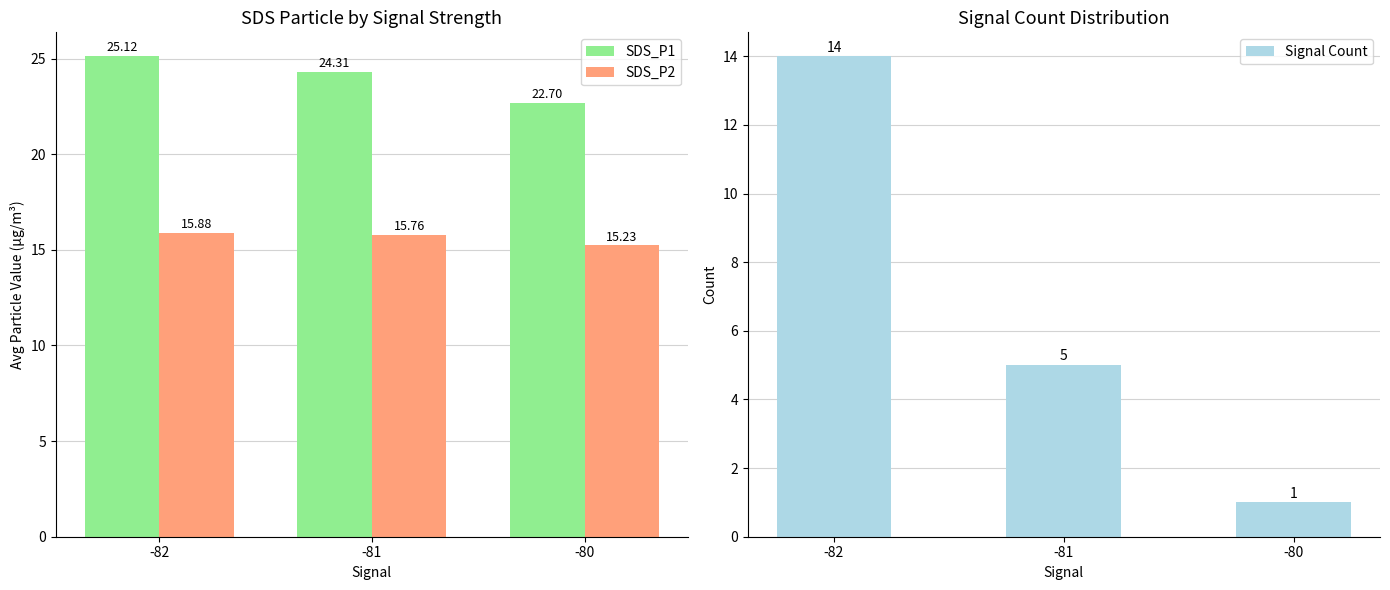

Which category has the lowest value in the Signal Count series?

-80